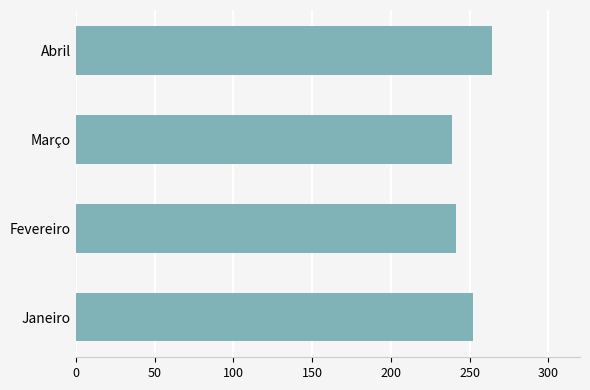

Count the number of categories in the chart.

4